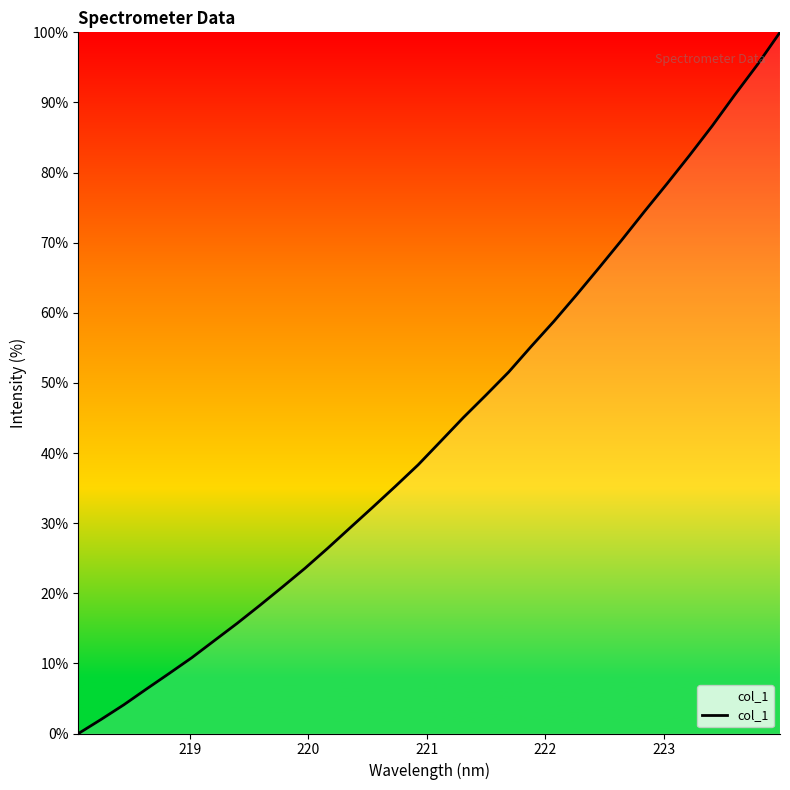

Reading left to right, what are all the values shown in this chart?

0.0	2.0	4.1	6.3	8.6	10.8	13.3	15.7	18.3	20.9	23.6	26.4	29.4	32.3	35.3	38.3	41.7	45.1	48.3	51.5	55.2	58.8	62.6	66.4	70.4	74.4	78.4	82.5	86.6	91.1	95.4	100.0